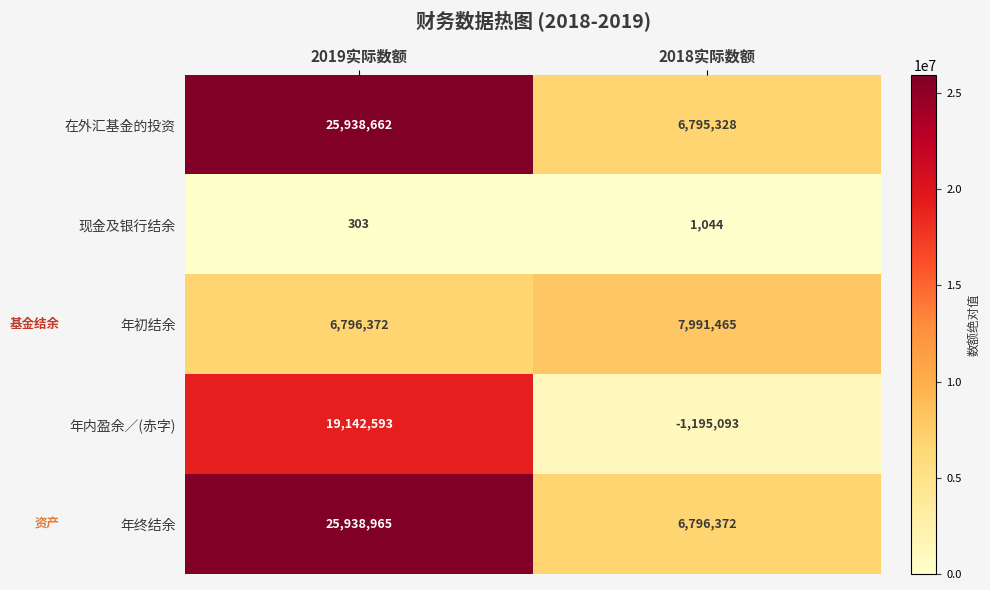

Which series has the largest range (max minus min)?

年内盈余／(赤字)